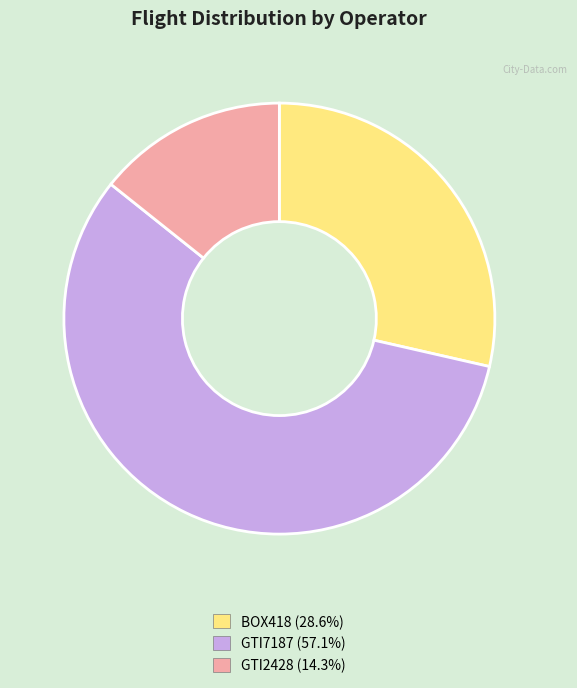

True or false: GTI2428 accounts for 2% of the total.

False